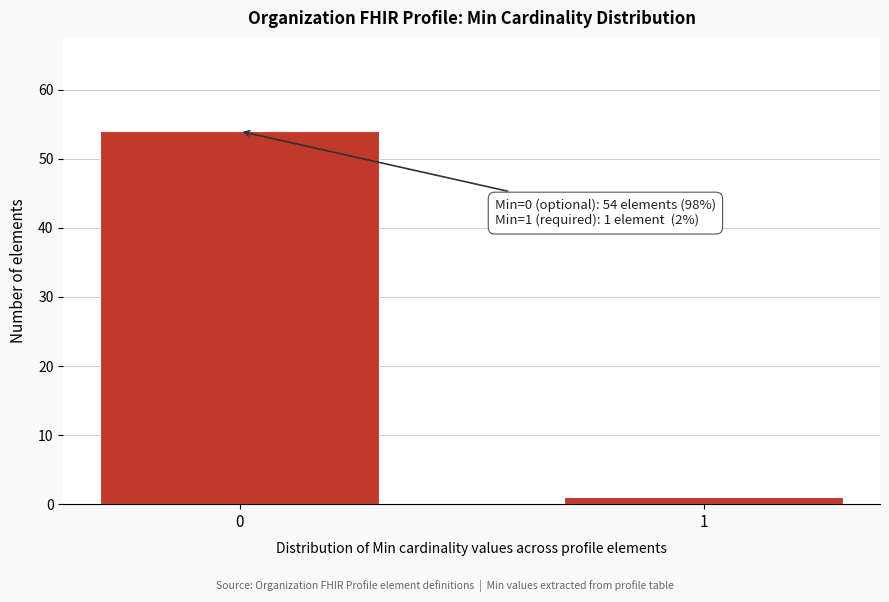

Reading left to right, extract all data points from this chart.

54	1